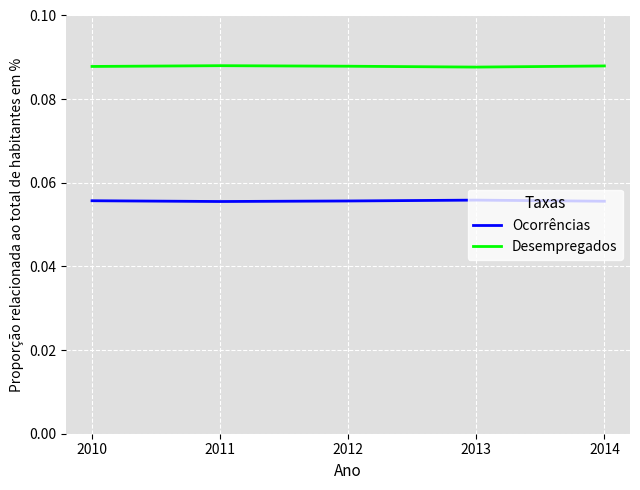

Is the value of Desempregados at 2010 greater than the value of Ocorrências at 2011?

Yes